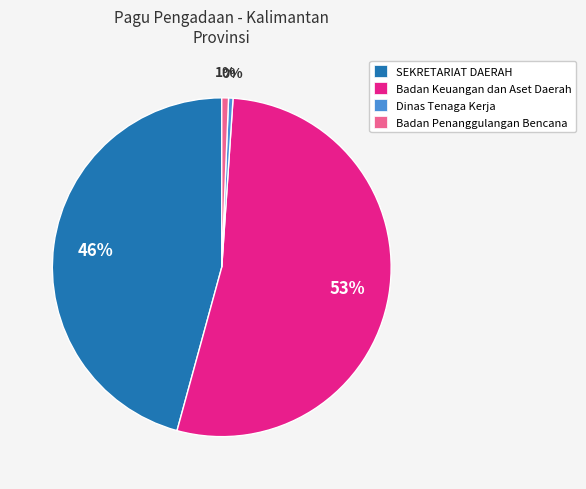

To the nearest percent, what is the combined percentage of Dinas Tenaga Kerja and Badan Penanggulangan Bencana?

1%